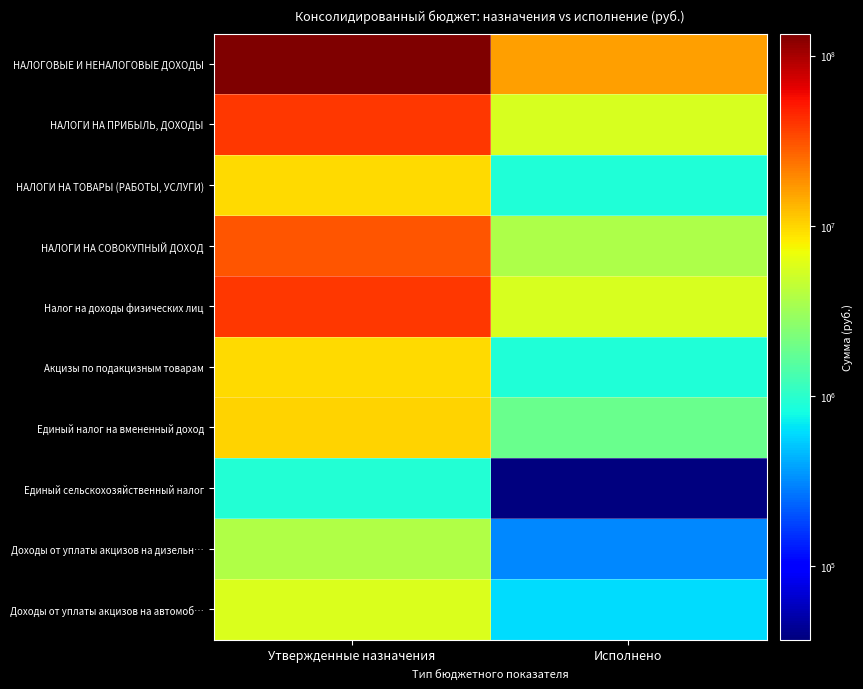

At how many categories does at least one series exceed 21938023?

1